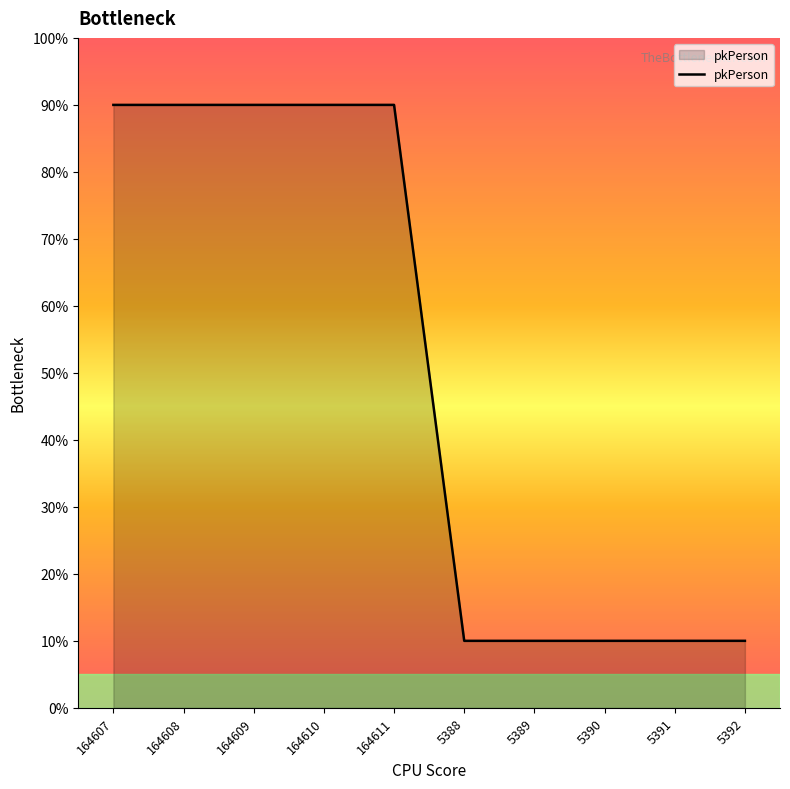

What position from the left is 5388?

6